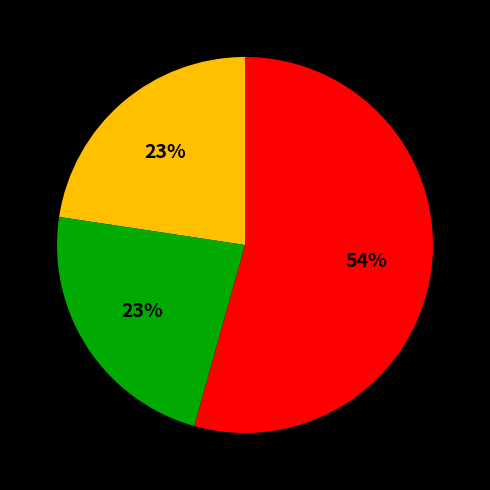

To the nearest percent, what is the average slice percentage?

33%